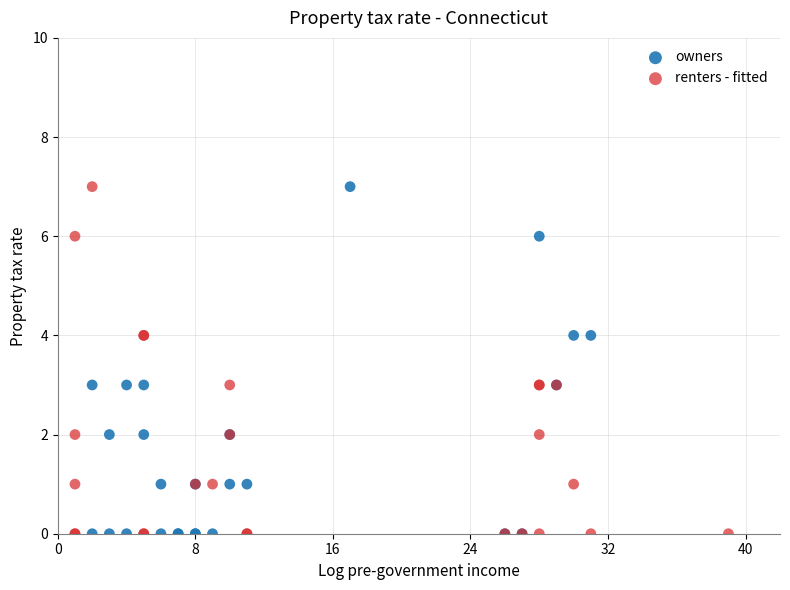

What are all the series names shown in the legend?

owners, renters - fitted